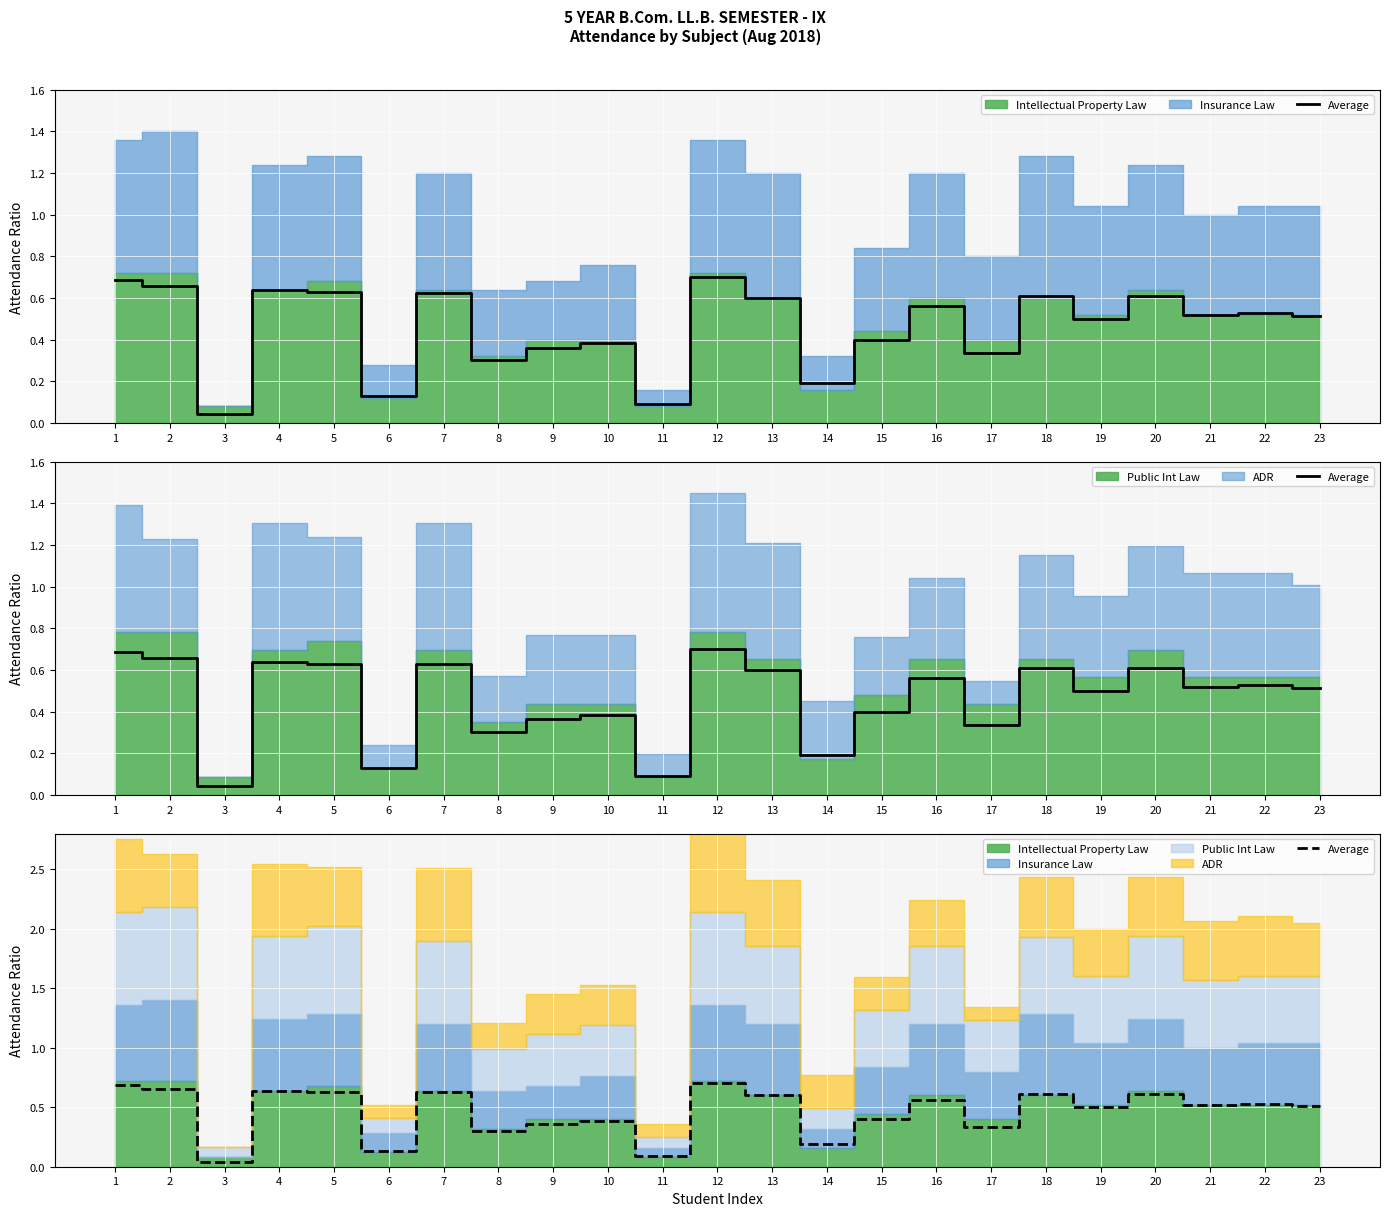

What is the change in value from 11 to 16?

+0.5